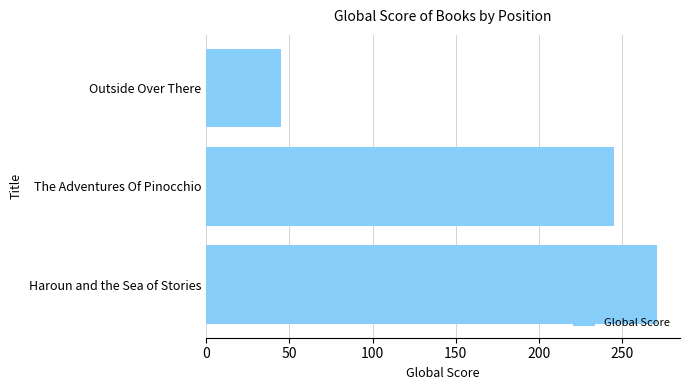

What is the difference between the maximum and minimum values?

226